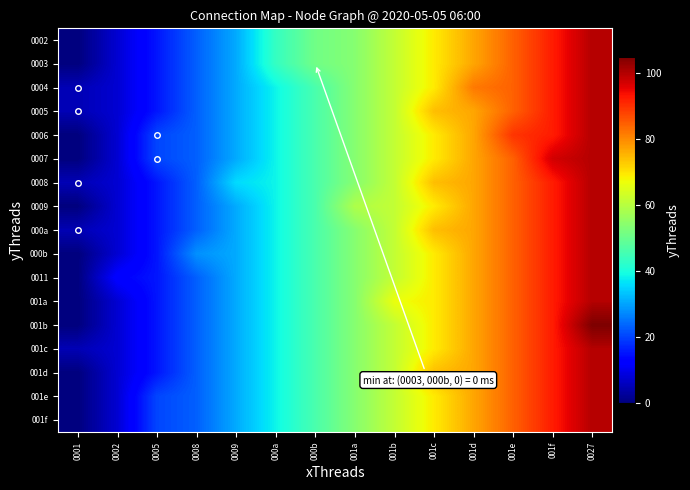

Reading left to right, what are all the values shown in this chart?

0002: 0001=0.0	0002=7.7	0005=15.4	0008=23.1	0009=30.8	000a=43.5	000b=51.2	001a=53.8	001b=61.5	001c=69.2	001d=76.9	001e=84.6	001f=92.3	0027=100.0
0003: 0001=0.0	0002=7.7	0005=15.4	0008=23.1	0009=30.8	000a=43.5	000b=51.2	001a=53.8	001b=61.5	001c=69.2	001d=76.9	001e=84.6	001f=92.3	0027=100.0
0004: 0001=5.0	0002=7.7	0005=15.4	0008=23.1	0009=30.8	000a=38.5	000b=46.2	001a=53.8	001b=61.5	001c=69.2	001d=81.9	001e=84.6	001f=92.3	0027=100.0
0005: 0001=5.0	0002=7.7	0005=15.4	0008=23.1	0009=30.8	000a=38.5	000b=46.2	001a=53.8	001b=61.5	001c=74.2	001d=76.9	001e=84.6	001f=92.3	0027=100.0
0006: 0001=0.0	0002=7.7	0005=20.4	0008=23.1	0009=30.8	000a=38.5	000b=46.2	001a=53.8	001b=61.5	001c=69.2	001d=76.9	001e=89.6	001f=92.3	0027=100.0
0007: 0001=0.0	0002=7.7	0005=20.4	0008=23.1	0009=30.8	000a=38.5	000b=46.2	001a=53.8	001b=61.5	001c=69.2	001d=76.9	001e=84.6	001f=97.3	0027=100.0
0008: 0001=5.0	0002=7.7	0005=15.4	0008=23.1	0009=35.8	000a=38.5	000b=46.2	001a=53.8	001b=61.5	001c=74.2	001d=76.9	001e=84.6	001f=92.3	0027=100.0
0009: 0001=0.0	0002=7.7	0005=15.4	0008=23.1	0009=30.8	000a=38.5	000b=46.2	001a=58.8	001b=61.5	001c=69.2	001d=76.9	001e=84.6	001f=92.3	0027=100.0
000a: 0001=5.0	0002=7.7	0005=15.4	0008=23.1	0009=30.8	000a=38.5	000b=46.2	001a=53.8	001b=61.5	001c=74.2	001d=76.9	001e=84.6	001f=92.3	0027=100.0
000b: 0001=0.0	0002=7.7	0005=15.4	0008=28.1	0009=30.8	000a=38.5	000b=46.2	001a=53.8	001b=61.5	001c=69.2	001d=76.9	001e=84.6	001f=92.3	0027=100.0
0011: 0001=0.0	0002=12.7	0005=15.4	0008=23.1	0009=30.8	000a=38.5	000b=46.2	001a=53.8	001b=61.5	001c=69.2	001d=76.9	001e=84.6	001f=92.3	0027=100.0
001a: 0001=0.0	0002=7.7	0005=15.4	0008=23.1	0009=30.8	000a=38.5	000b=46.2	001a=53.8	001b=66.5	001c=69.2	001d=76.9	001e=84.6	001f=92.3	0027=100.0
001b: 0001=0.0	0002=7.7	0005=15.4	0008=23.1	0009=30.8	000a=38.5	000b=46.2	001a=53.8	001b=61.5	001c=69.2	001d=76.9	001e=84.6	001f=92.3	0027=105.0
001c: 0001=5.0	0002=7.7	0005=15.4	0008=23.1	0009=30.8	000a=38.5	000b=46.2	001a=53.8	001b=61.5	001c=69.2	001d=76.9	001e=84.6	001f=92.3	0027=100.0
001d: 0001=0.0	0002=7.7	0005=15.4	0008=23.1	0009=30.8	000a=38.5	000b=46.2	001a=53.8	001b=61.5	001c=74.2	001d=76.9	001e=84.6	001f=92.3	0027=100.0
001e: 0001=0.0	0002=7.7	0005=20.4	0008=23.1	0009=30.8	000a=38.5	000b=46.2	001a=53.8	001b=61.5	001c=69.2	001d=76.9	001e=84.6	001f=92.3	0027=100.0
001f: 0001=0.0	0002=7.7	0005=20.4	0008=23.1	0009=30.8	000a=38.5	000b=46.2	001a=53.8	001b=61.5	001c=69.2	001d=76.9	001e=84.6	001f=92.3	0027=100.0